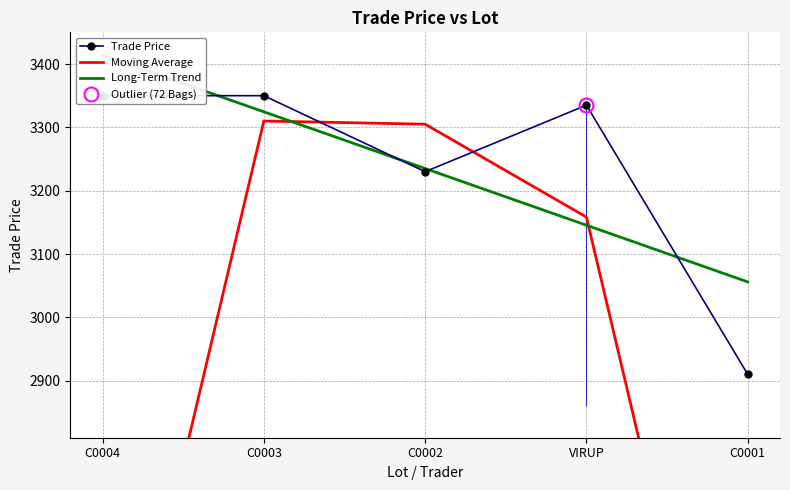

Reading left to right, transcribe all the data shown in this chart.

Trade Price: 3350.0	3350.0	3230.0	3335.0	2910.0
Moving Average: 2233.3	3310.0	3305.0	3158.3	2081.7
Long-Term Trend: 3414.0	3324.5	3235.0	3145.5	3056.0